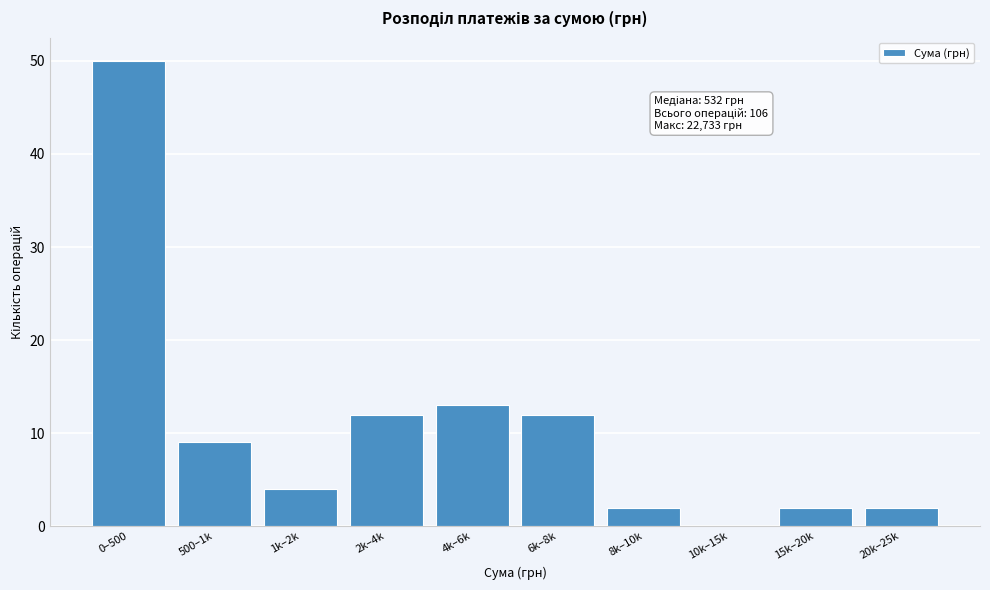

Reading left to right, transcribe all the data shown in this chart.

0–500=50	500–1k=9	1k–2k=4	2k–4k=12	4k–6k=13	6k–8k=12	8k–10k=2	10k–15k=0	15k–20k=2	20k–25k=2